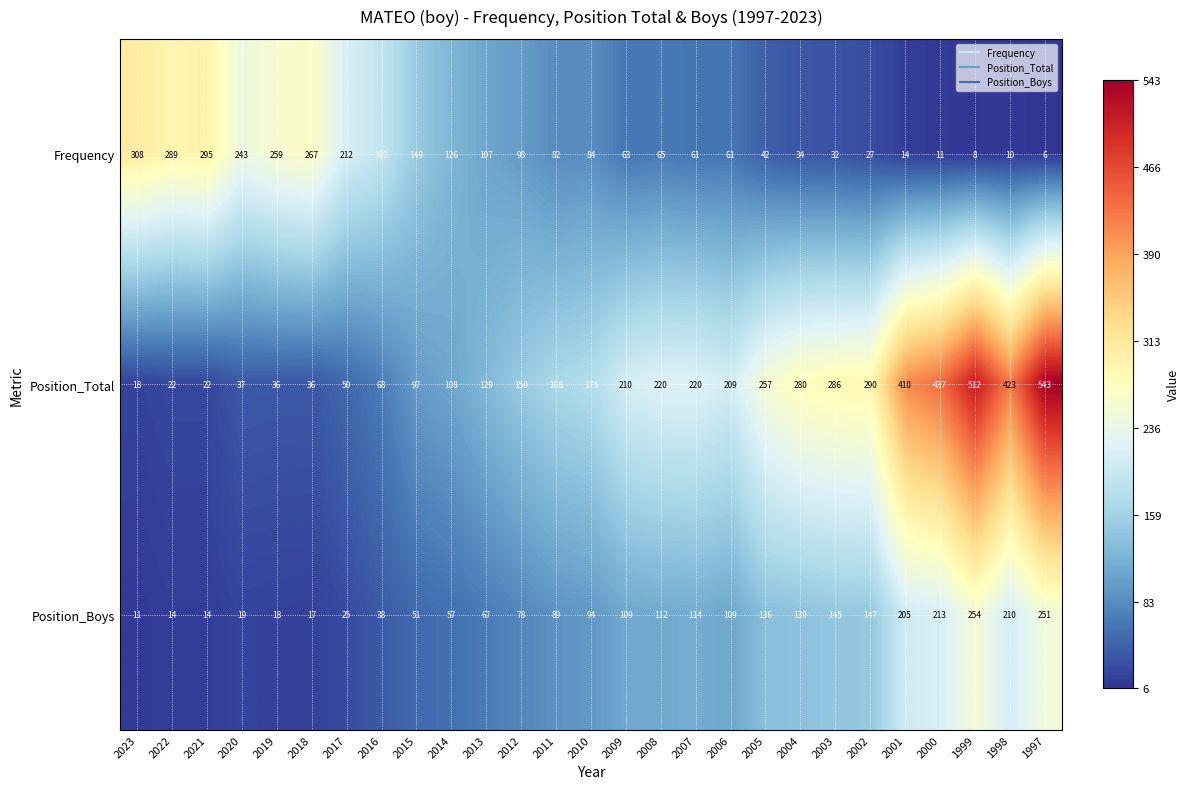

Which series has the largest total across all categories?

Position_Total